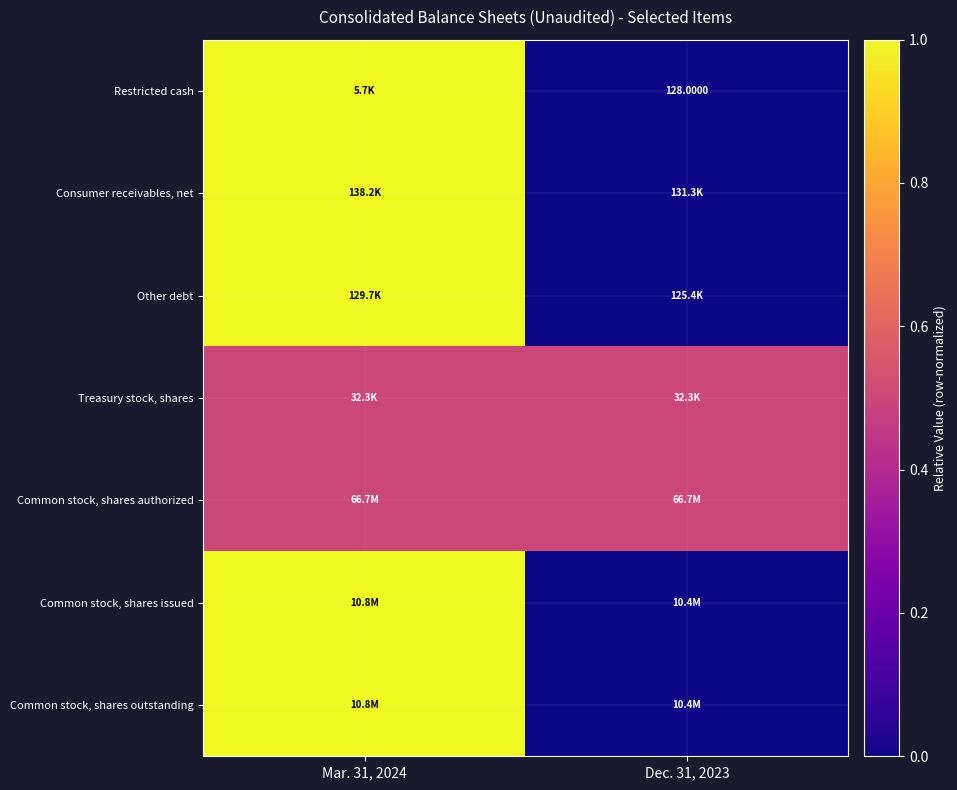

How many series are shown in this chart?

7